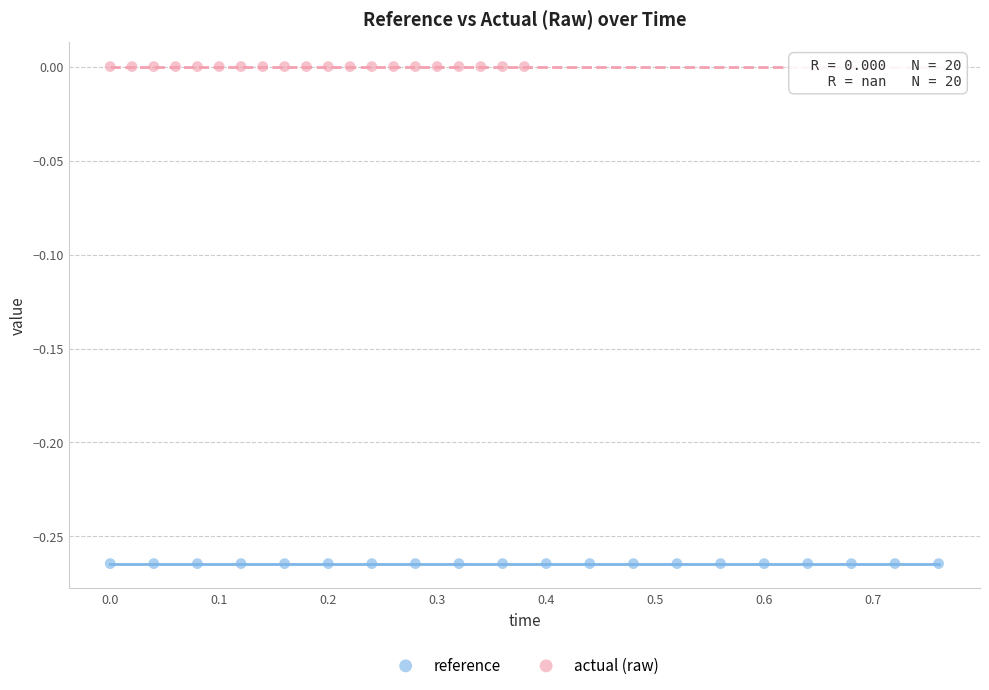

Which series reaches the maximum Y coordinate?

actual (raw)